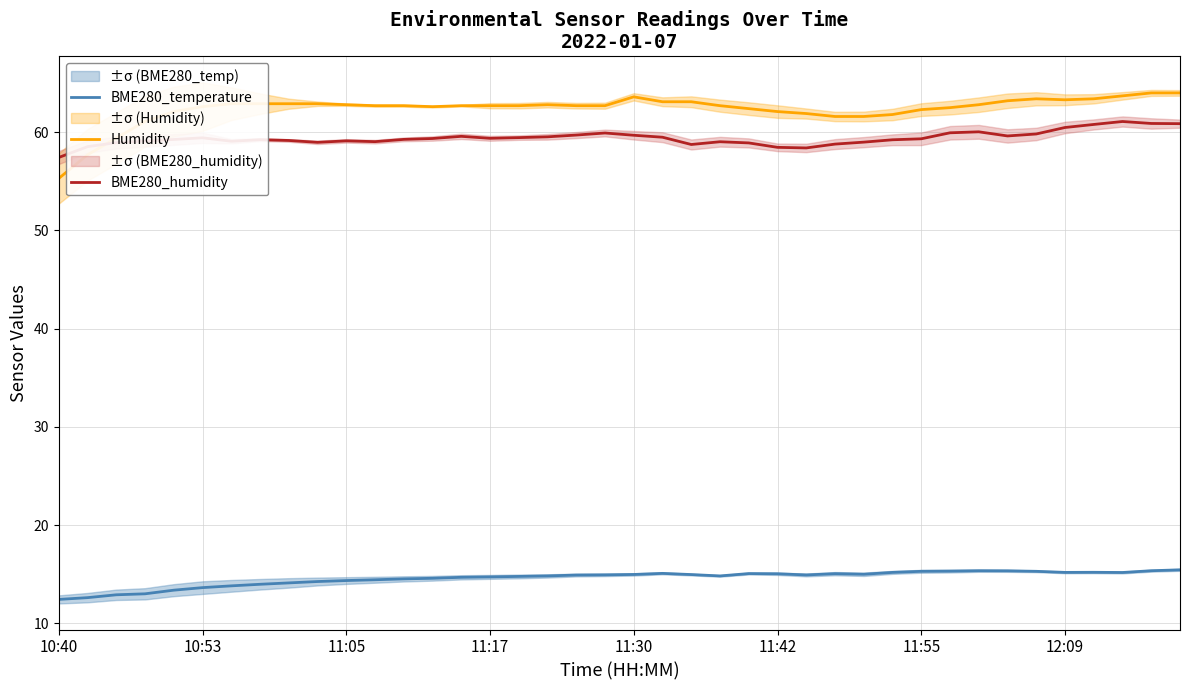

Where does the BME280_temperature series first go above 14?

8